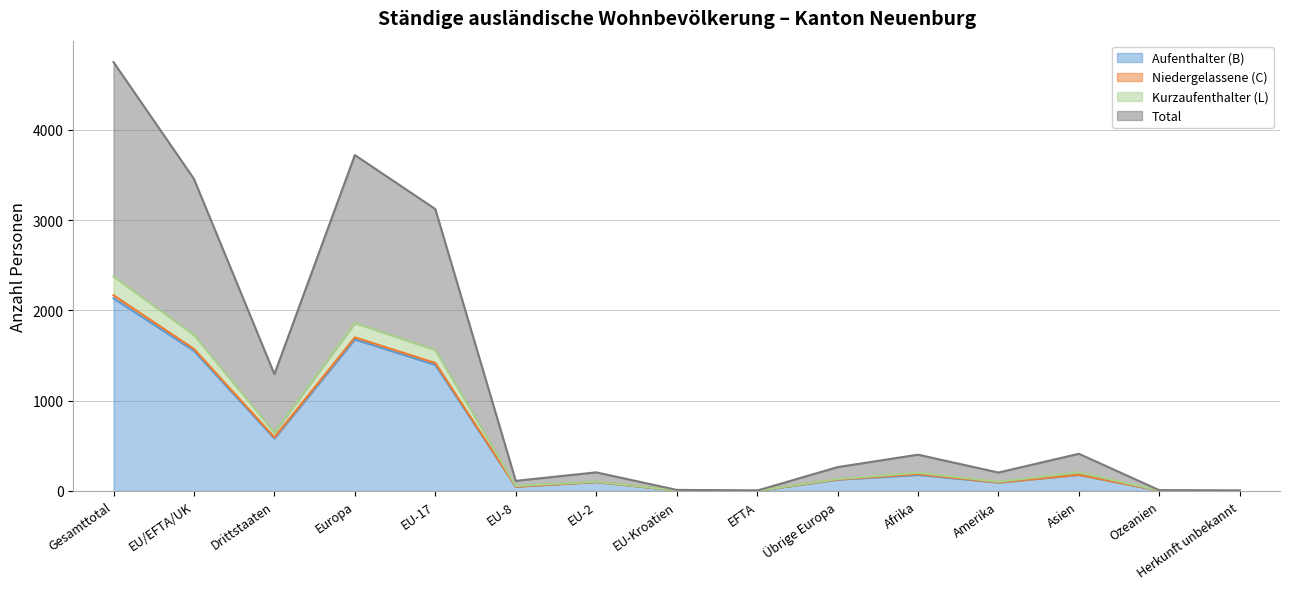

Does the chart display data point markers on the line(s)?

No